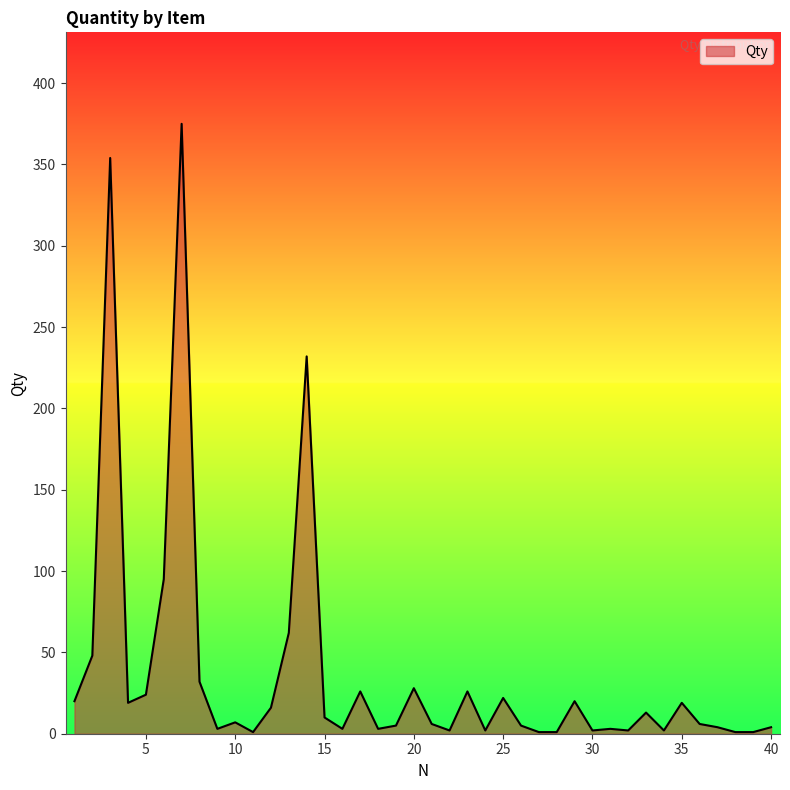

What is the difference between the maximum and minimum values?

374